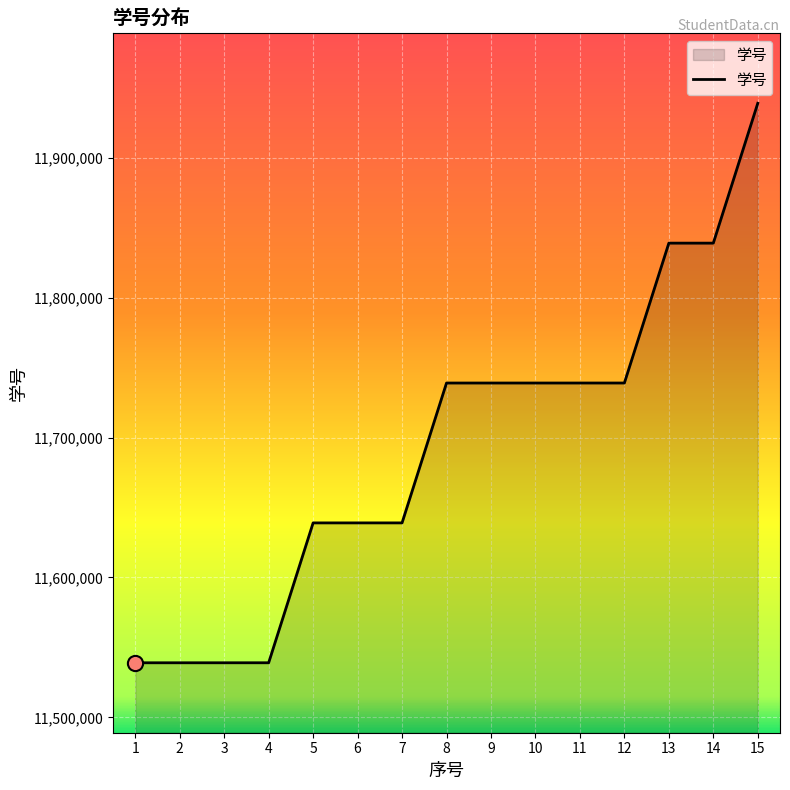

What is the ratio of the value at 1 to the value at 13?

1.0